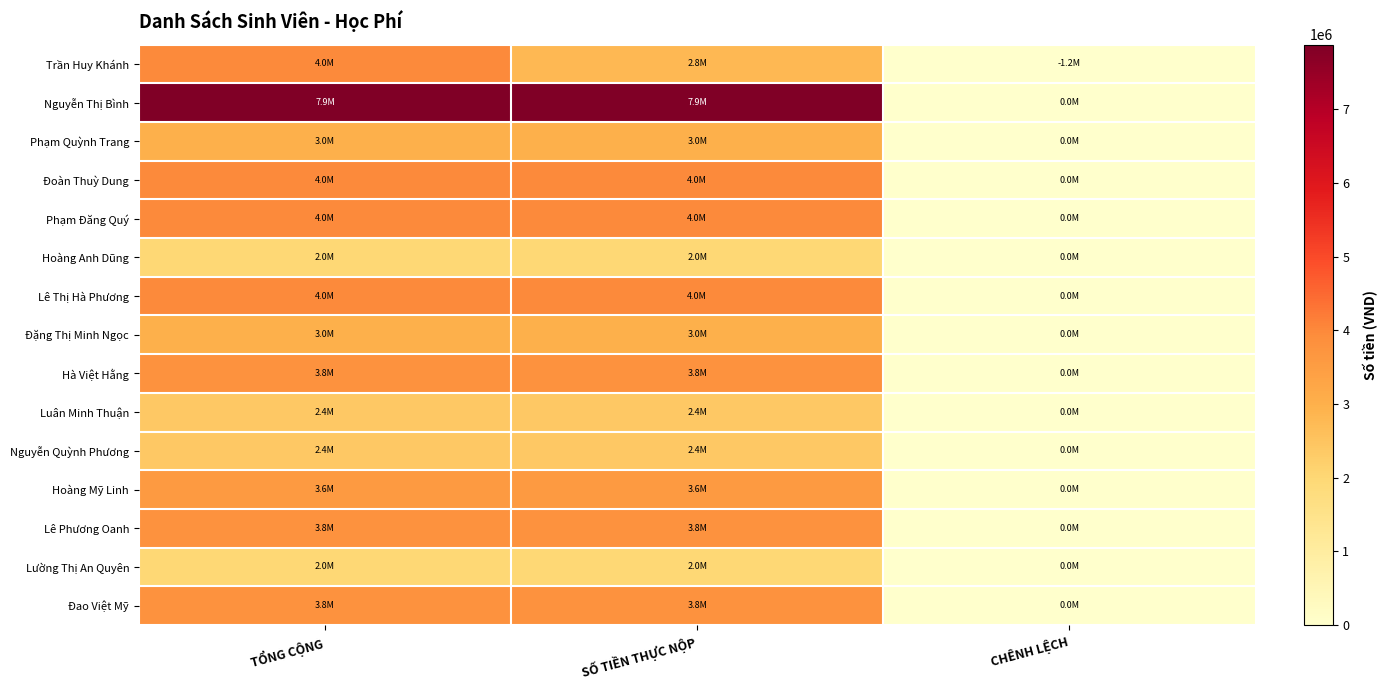

What is the greatest value displayed?

7880000